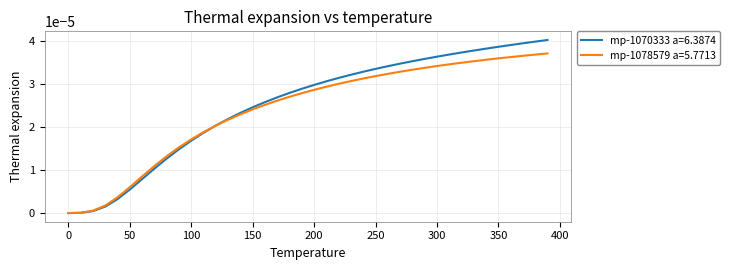

Is this an area chart (filled region under the line)?

No